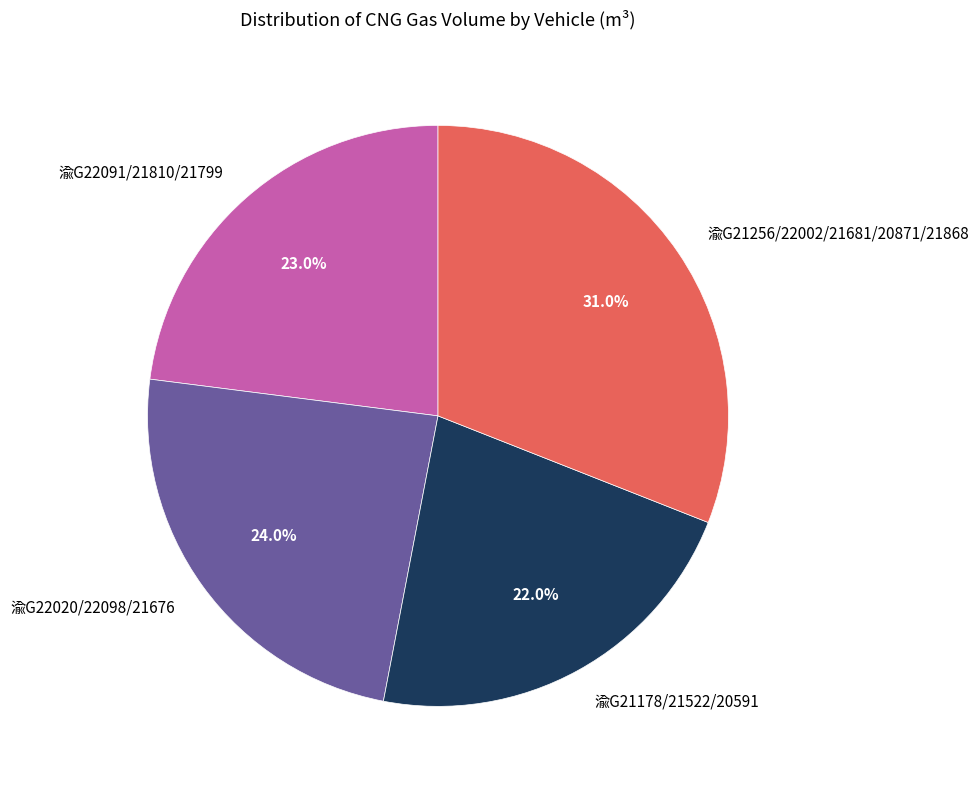

Which slice is the largest?

渝G21256/22002/21681/20871/21868